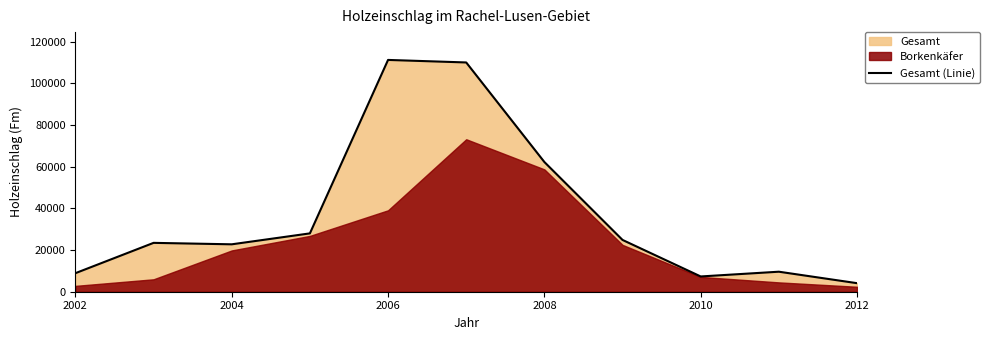

What is the value of the 11th point from the left?

4103